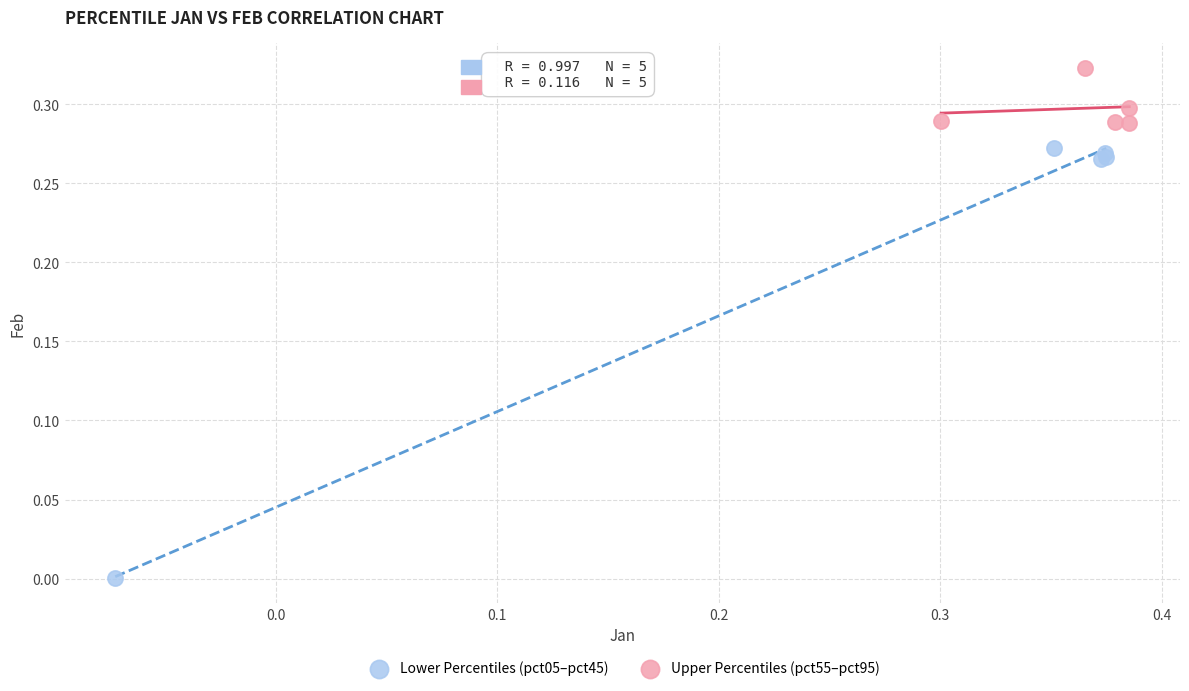

What are all the series names shown in the legend?

Lower Percentiles (pct05–pct45), Upper Percentiles (pct55–pct95)